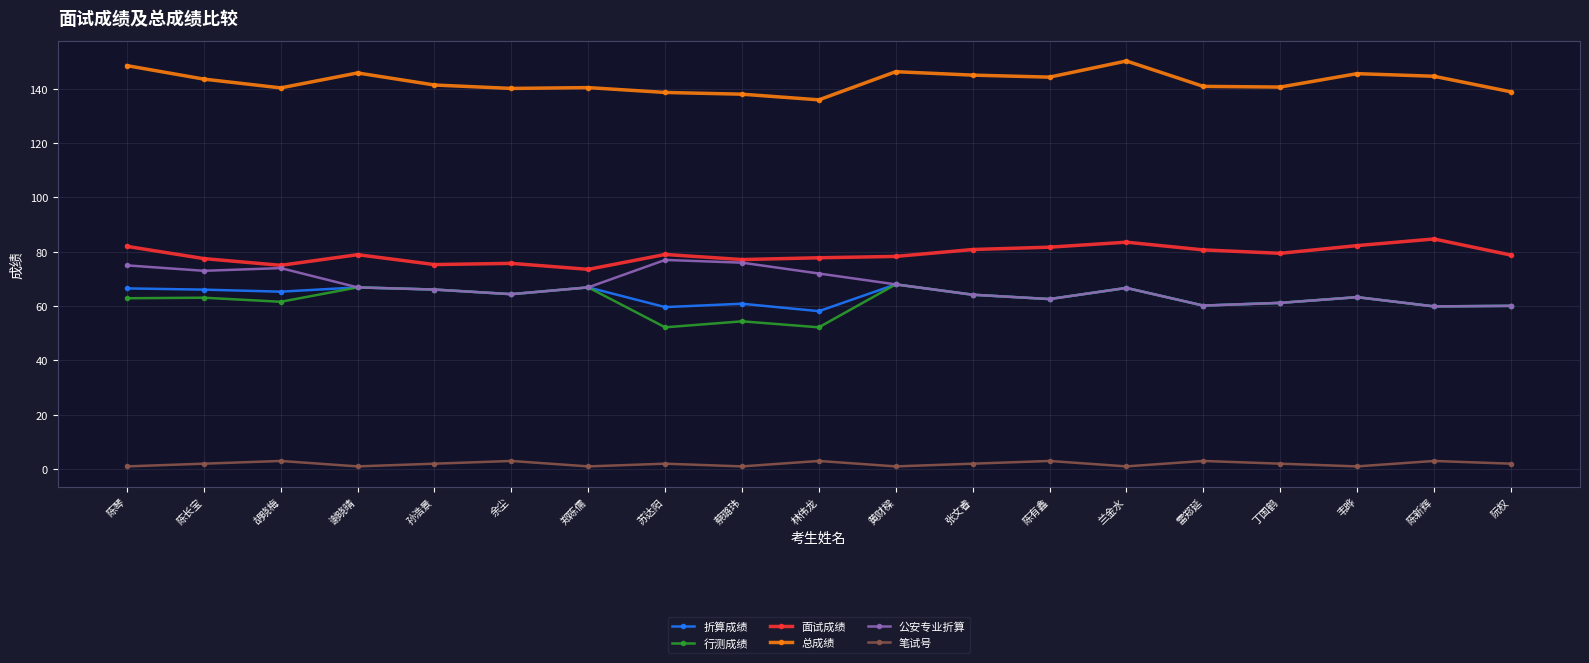

What is the value of the 总成绩 point at the 11th from the left?

146.3